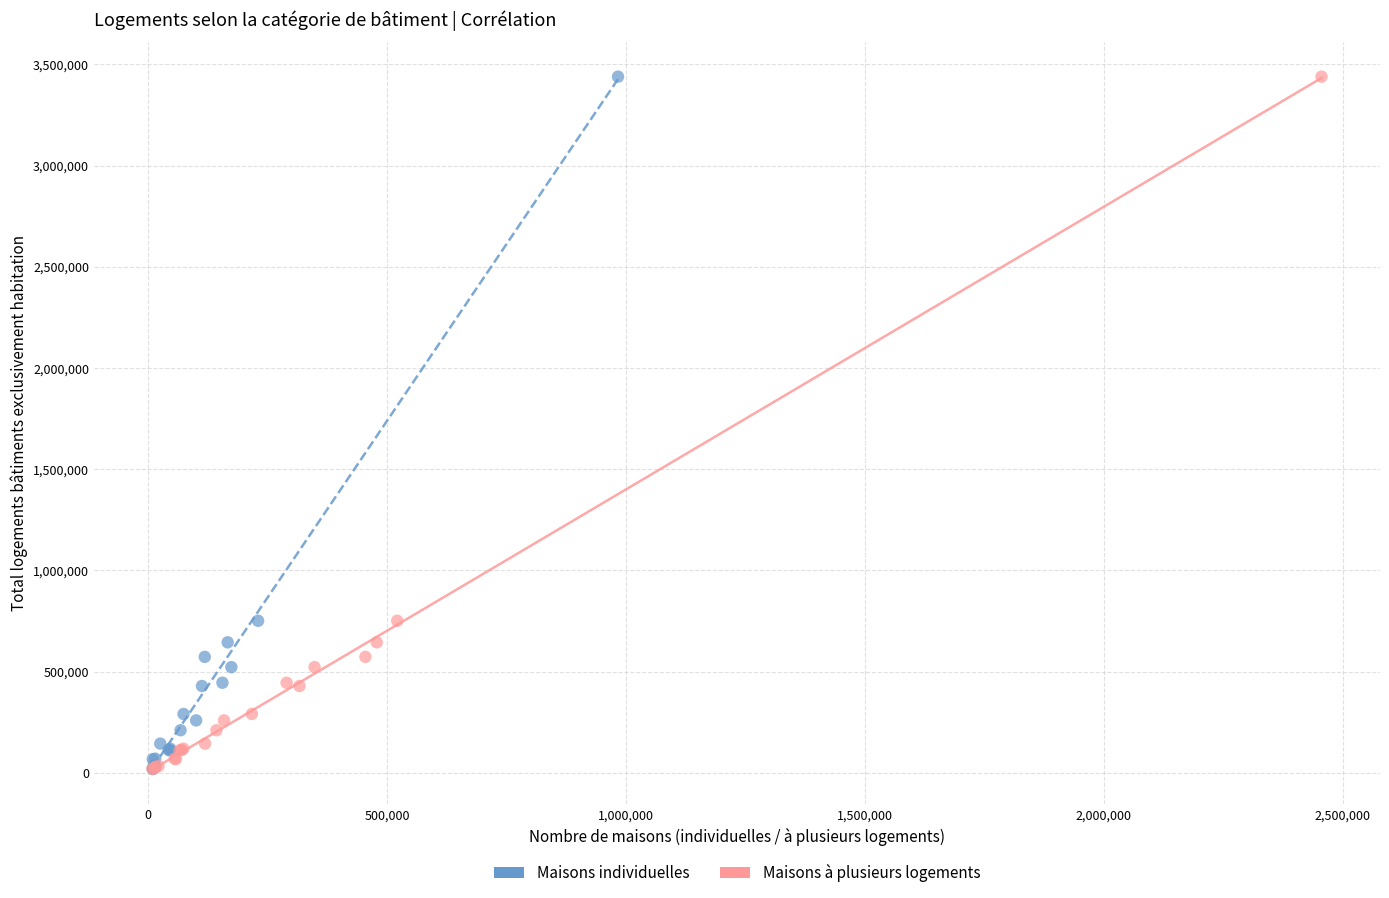

What are all the series names shown in the legend?

Maisons individuelles, Maisons à plusieurs logements